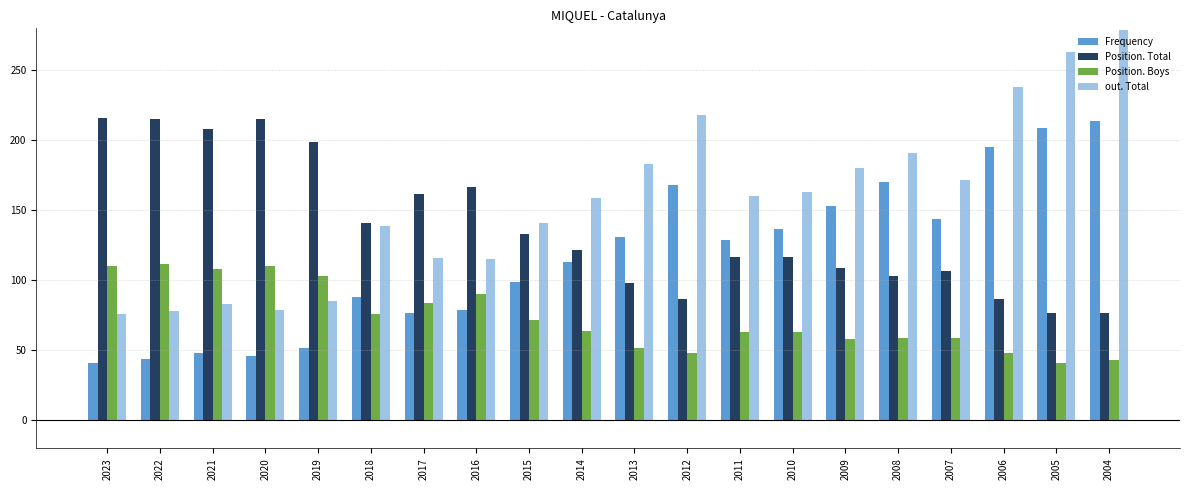

What is the difference between the Position. Total values at 2004 and 2019?

122